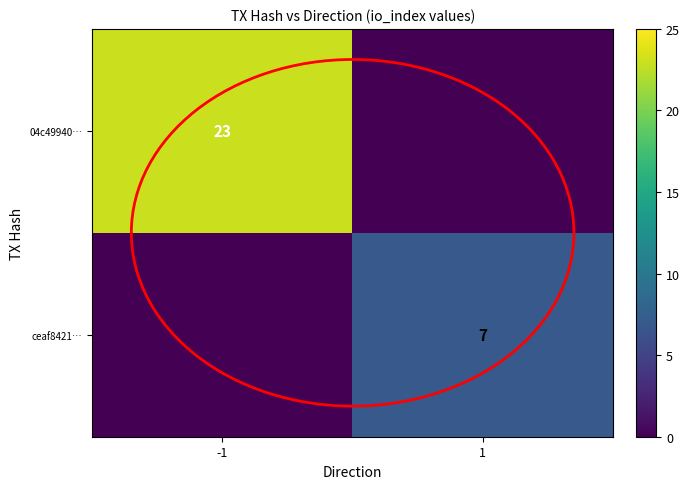

Is the value of 04c49940… at -1 greater than the value of ceaf8421… at 1?

Yes